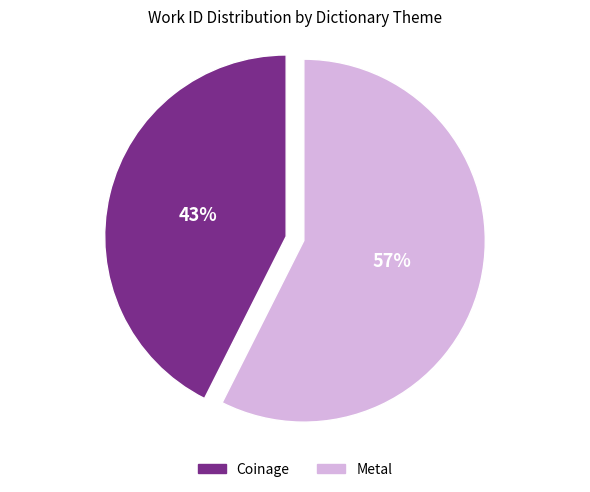

What percentage is the Coinage slice, to the nearest percent?

43%